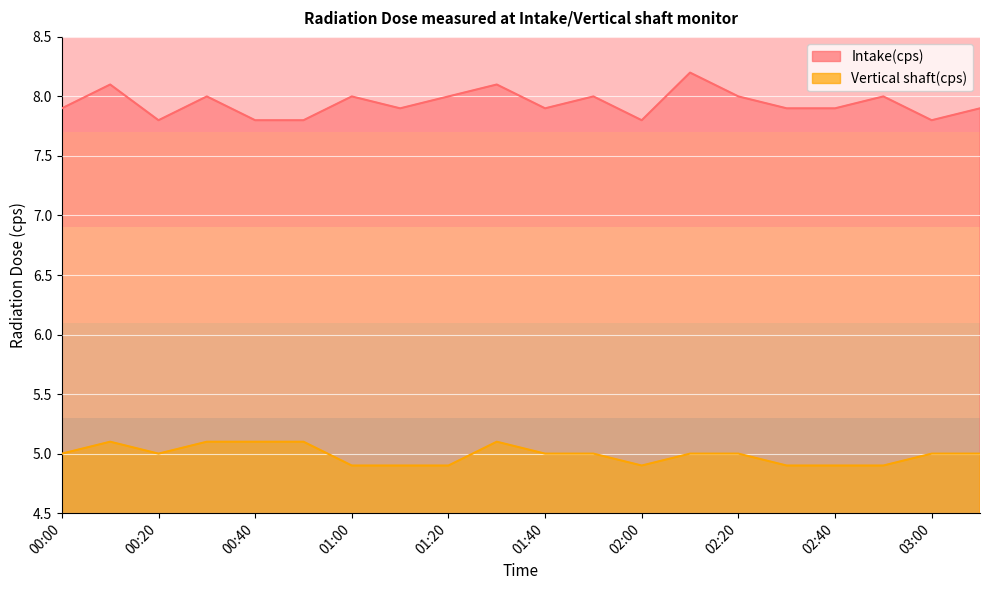

What are all the series names shown in the legend?

Intake(cps), Vertical shaft(cps)